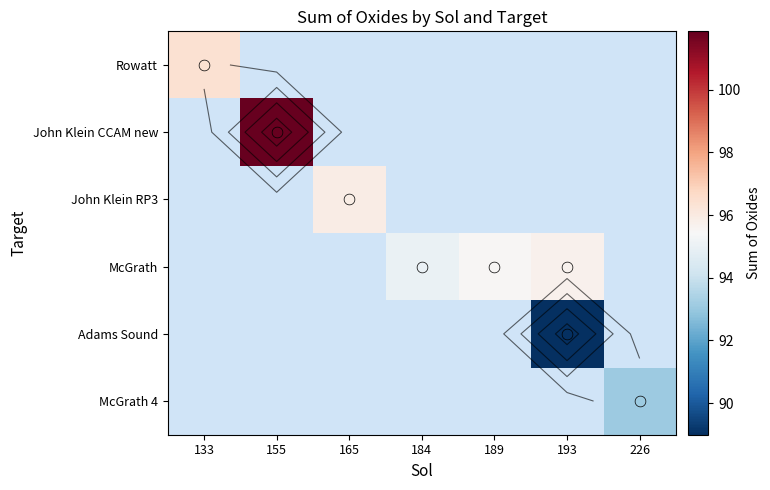

Between 193 and 155, which is larger?

155